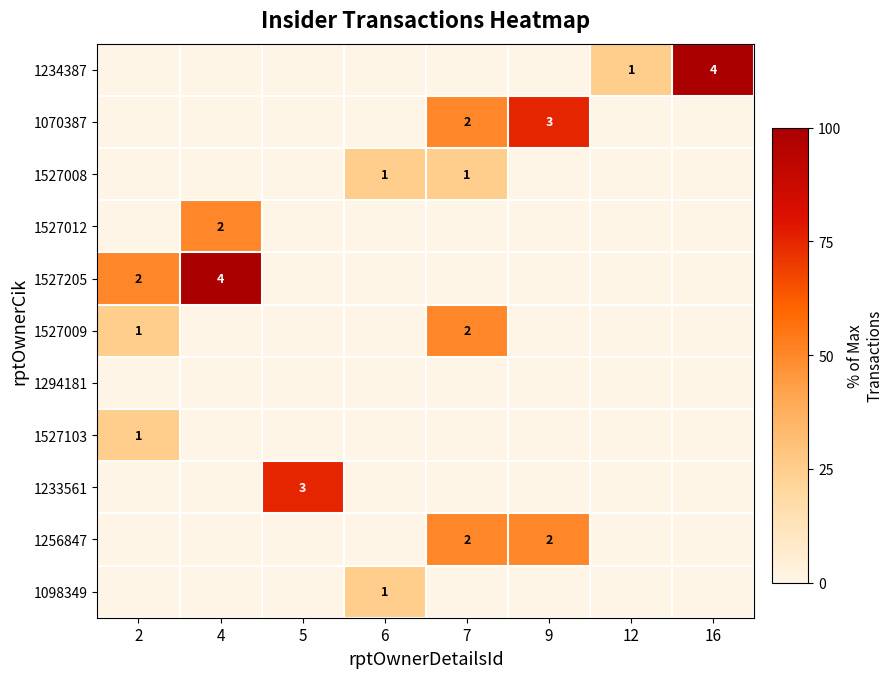

Is it true that 1233561 equals 5 at 5?

False